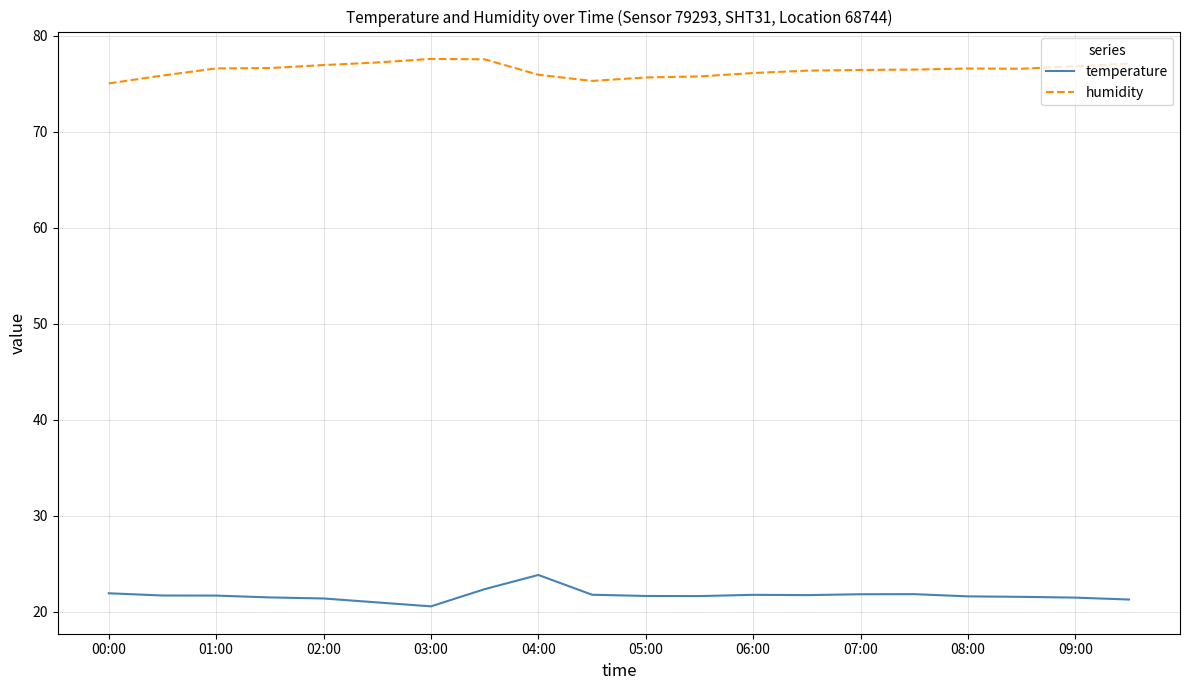

Rank the series by their average value, from highest to lowest.

humidity, temperature